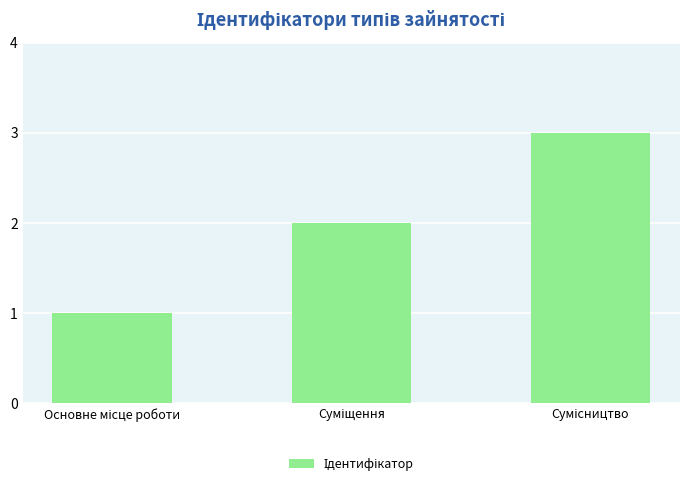

What is the sum of all values?

6